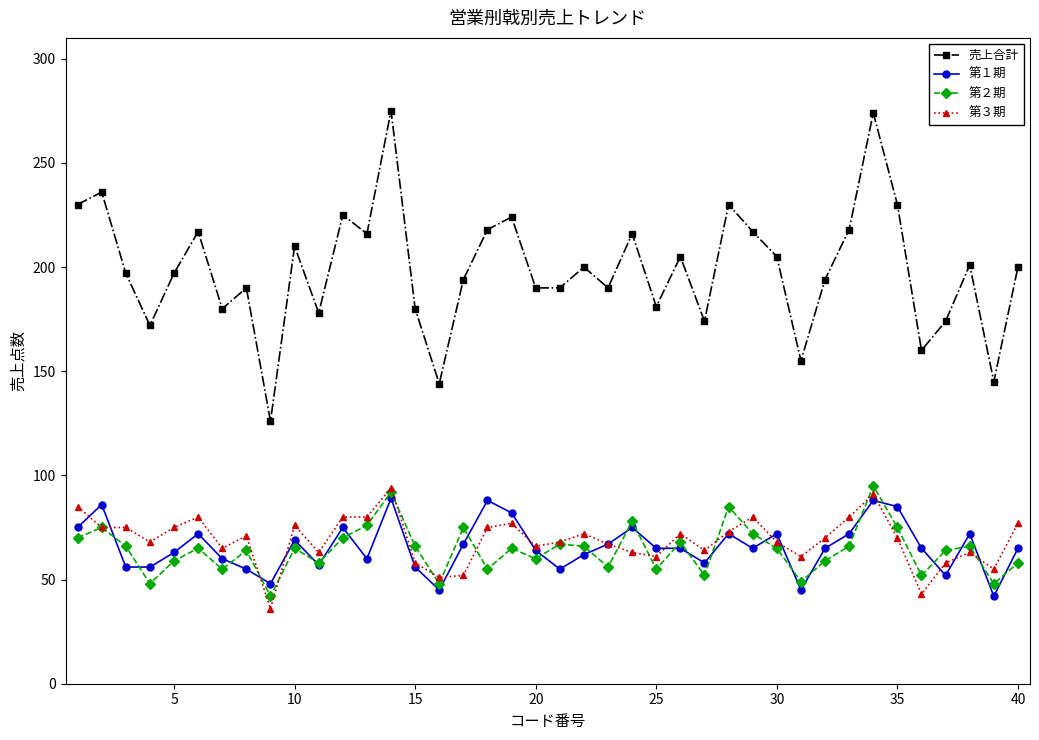

Which series has the largest range (max minus min)?

売上合計